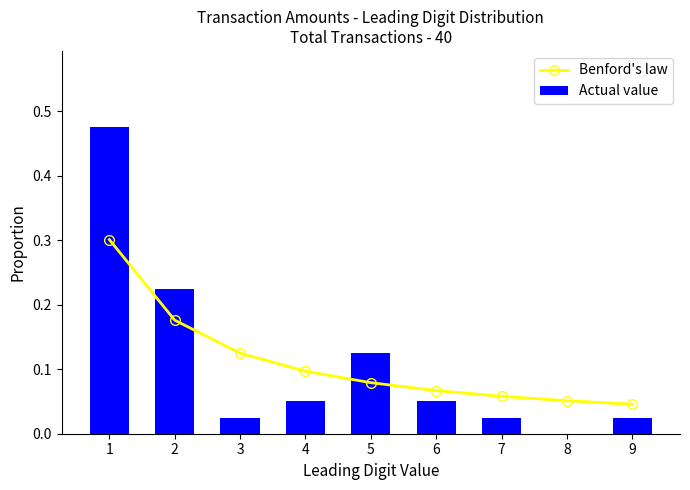

What is the sum of all Actual value values?

1.0